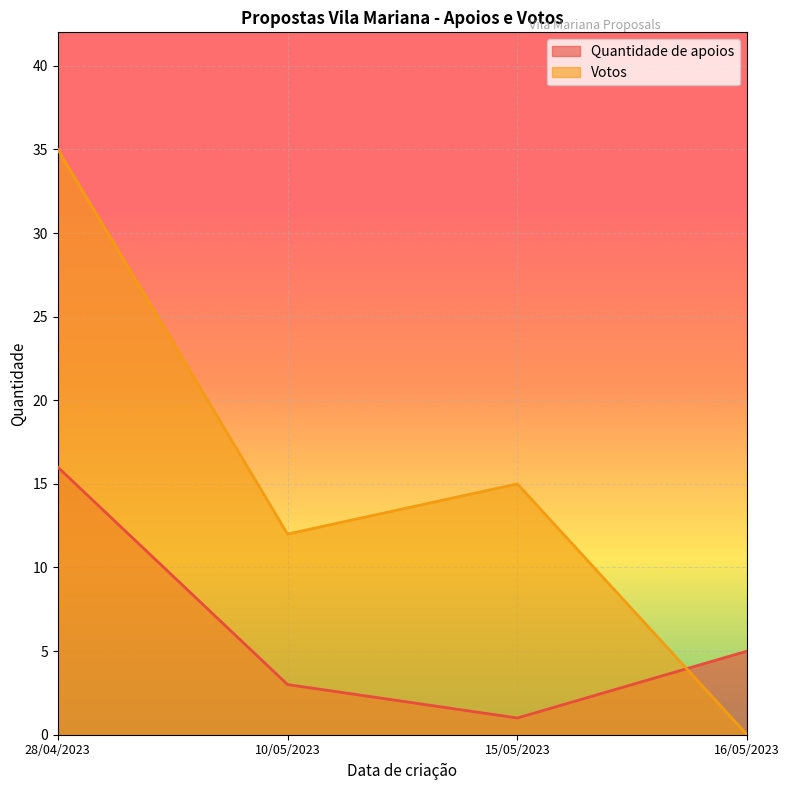

What is the total value across all series at 10/05/2023?

15